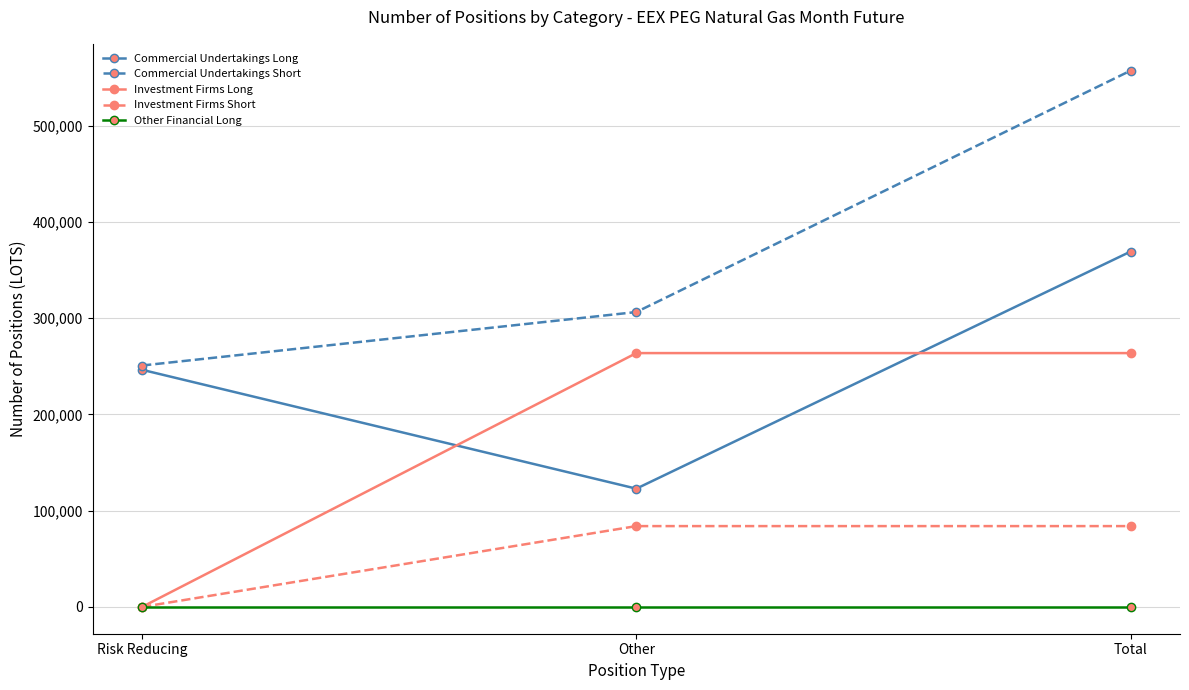

Reading left to right, list all the values displayed in this chart.

Commercial Undertakings Long: Risk Reducing=246439	Other=122889	Total=369328
Commercial Undertakings Short: Risk Reducing=250895	Other=306466	Total=557361
Investment Firms Long: Risk Reducing=0	Other=263806	Total=263806
Investment Firms Short: Risk Reducing=0	Other=83985	Total=83985
Other Financial Long: Risk Reducing=0	Other=0	Total=0